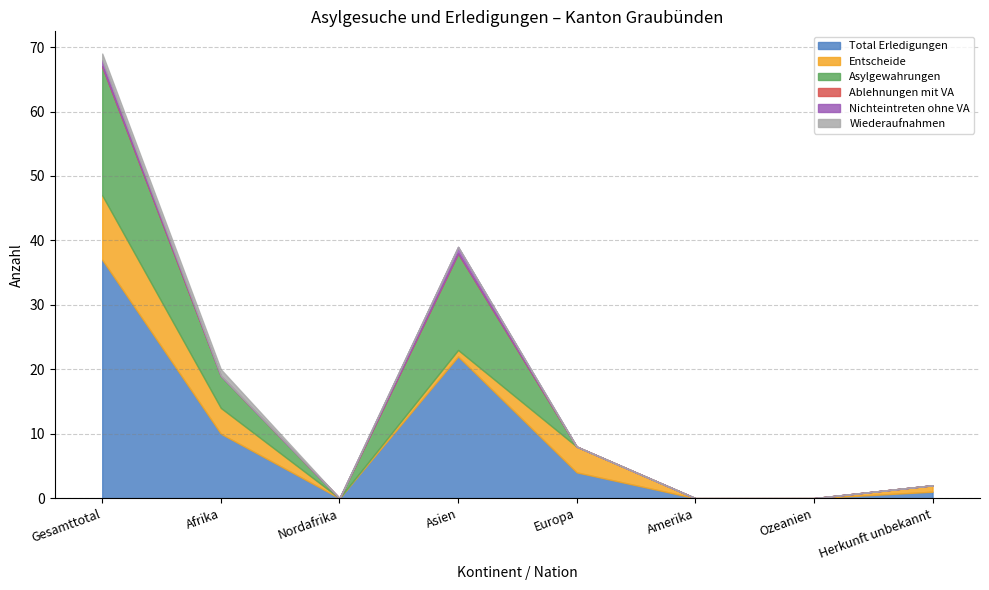

Is it true that Nichteintreten ohne VA equals 1 at Nordafrika?

False